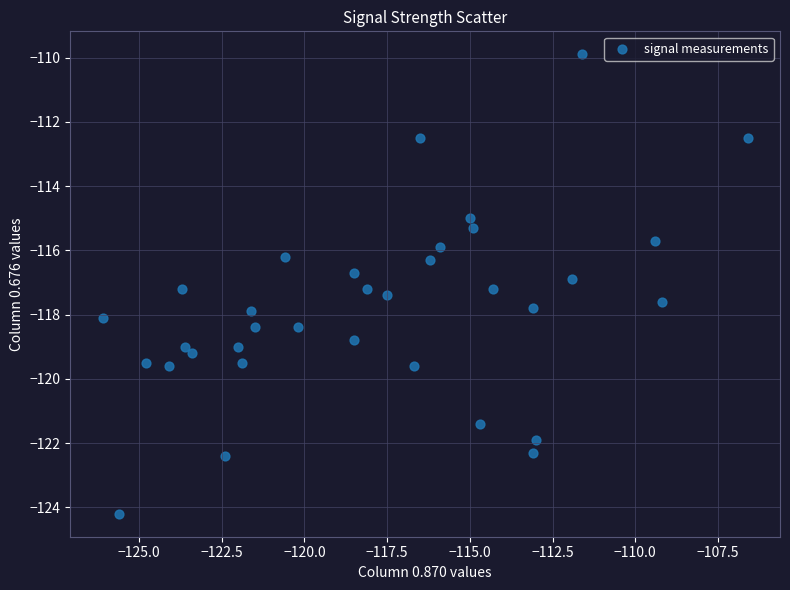

What is the range of X values (max minus min)?

19.5